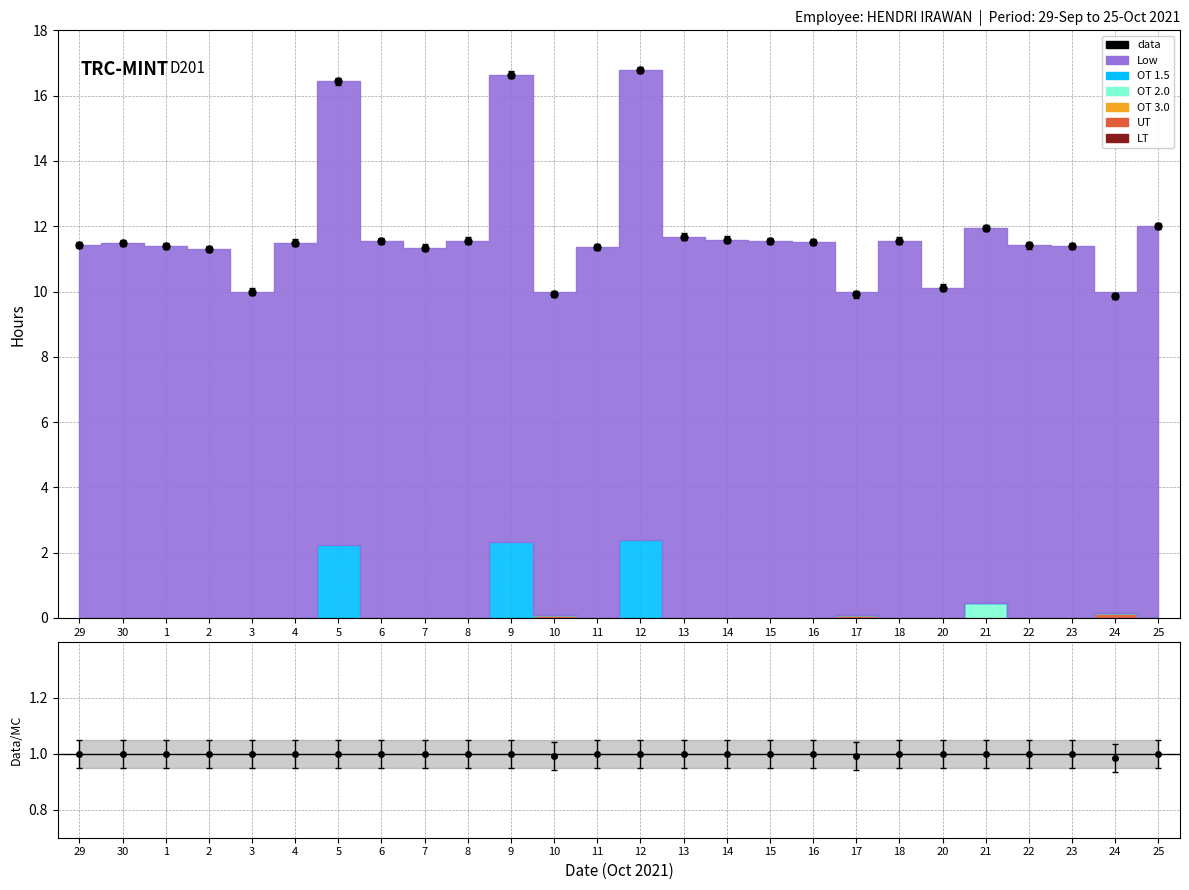

At 2, list the series in order from largest to smallest.

Low, OT 1.5, OT 2.0, UT, OT 3.0, LT